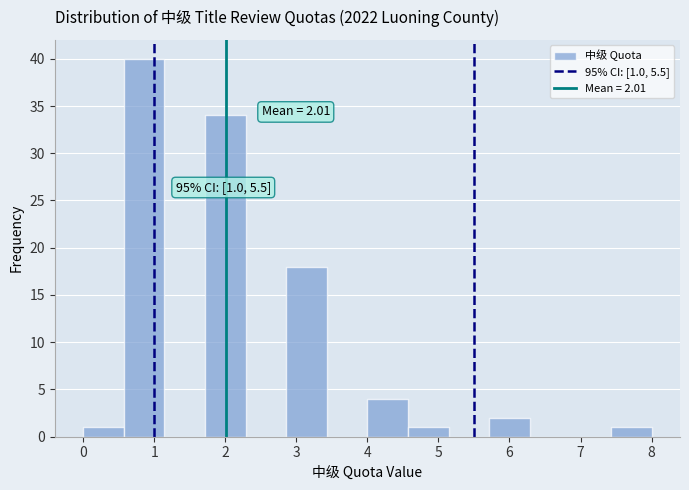

Over which range of the x-axis is the bar tallest?

0.6 to 1.1